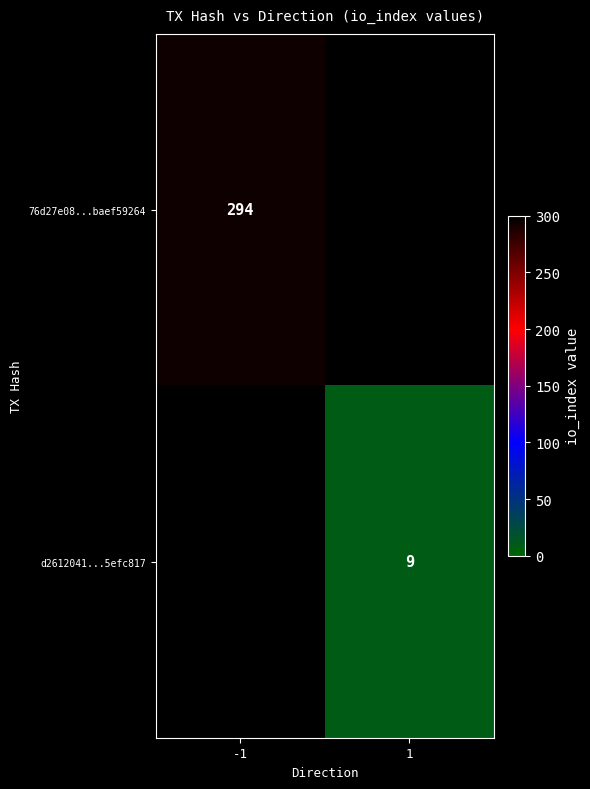

What is the smallest value displayed?

9.0